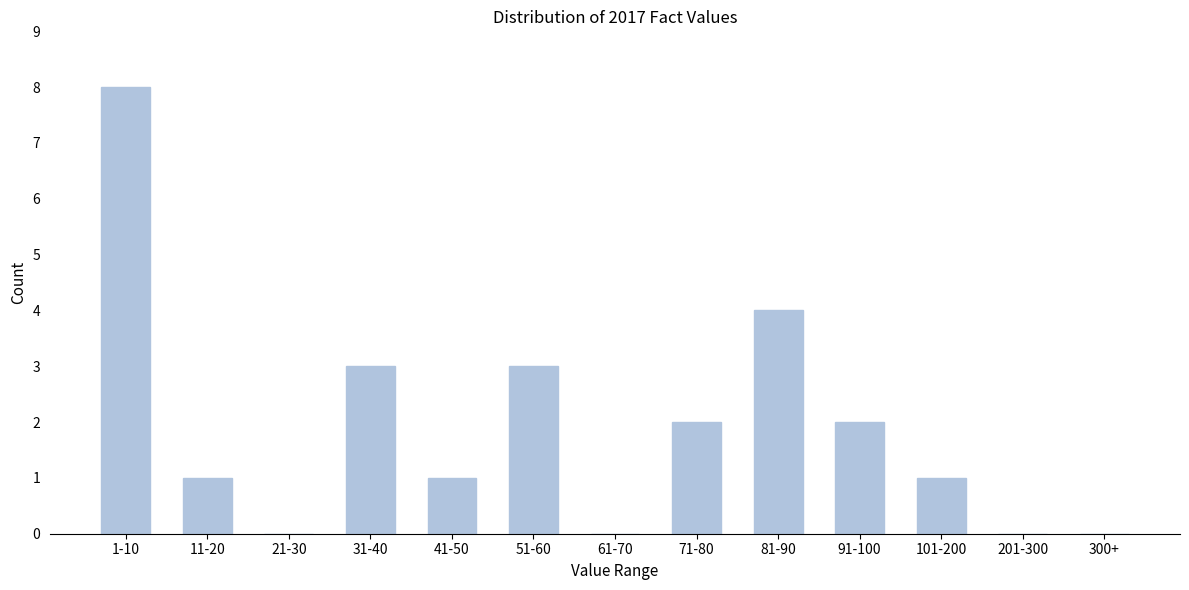

Reading left to right, transcribe all the data shown in this chart.

1-10=8	11-20=1	21-30=0	31-40=3	41-50=1	51-60=3	61-70=0	71-80=2	81-90=4	91-100=2	101-200=1	201-300=0	300+=0